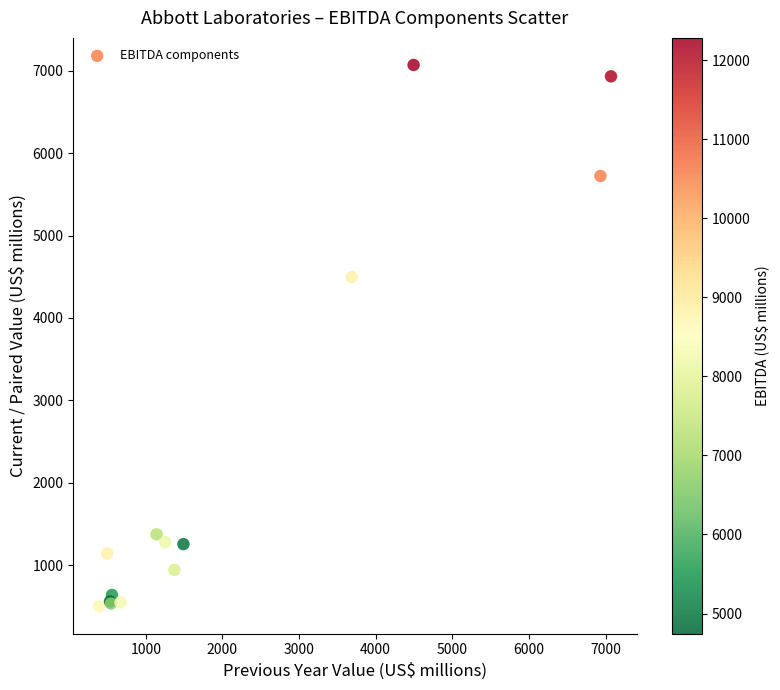

What Y value in the scatter plot is closest to 3784?

4495